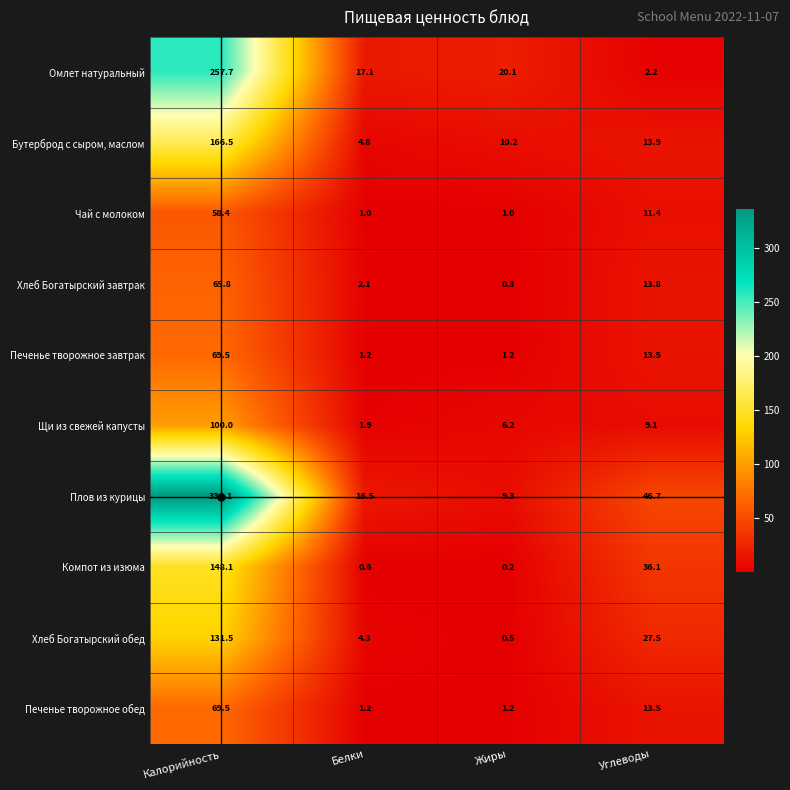

What is the approximate value of Печенье творожное завтрак at Жиры?

1.2